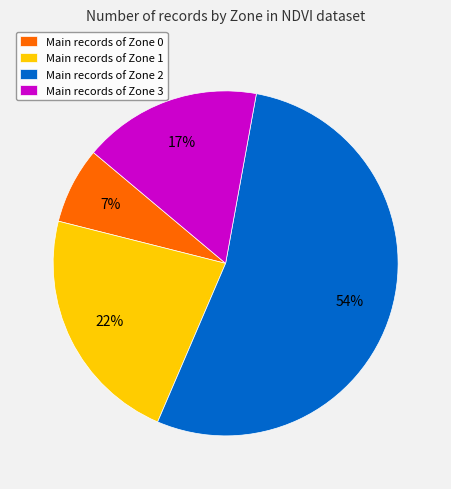

To the nearest percent, what is the average slice percentage?

25%